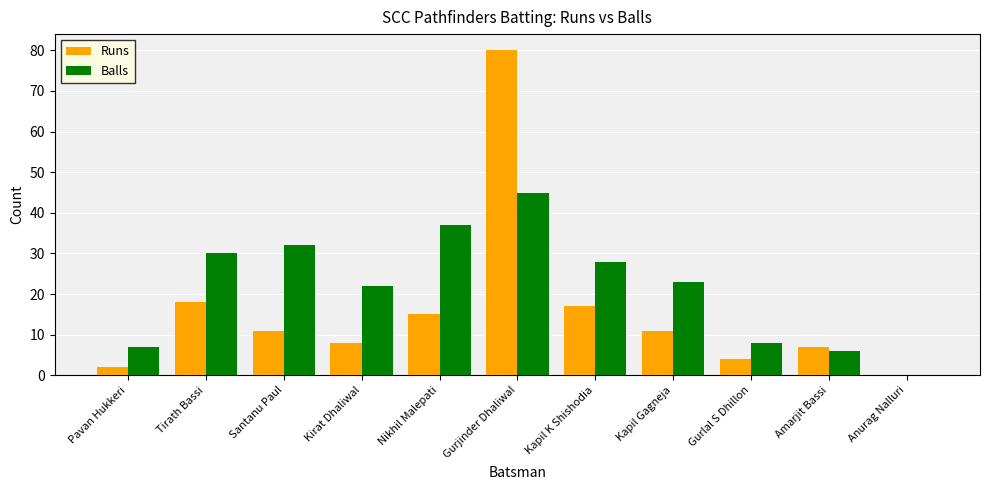

Which series changed the most between Gurlal S Dhillon and Anurag Nalluri?

Balls